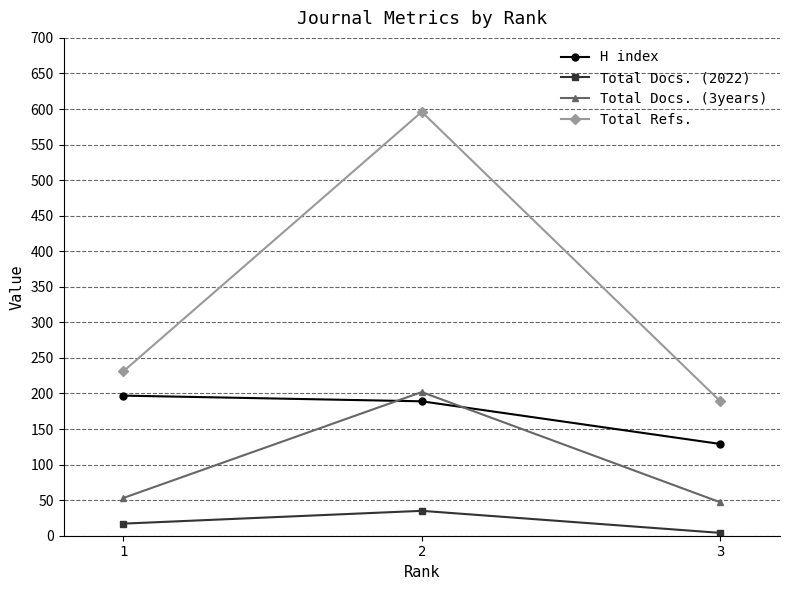

What is the difference between the H index values at 1 and 3?

68